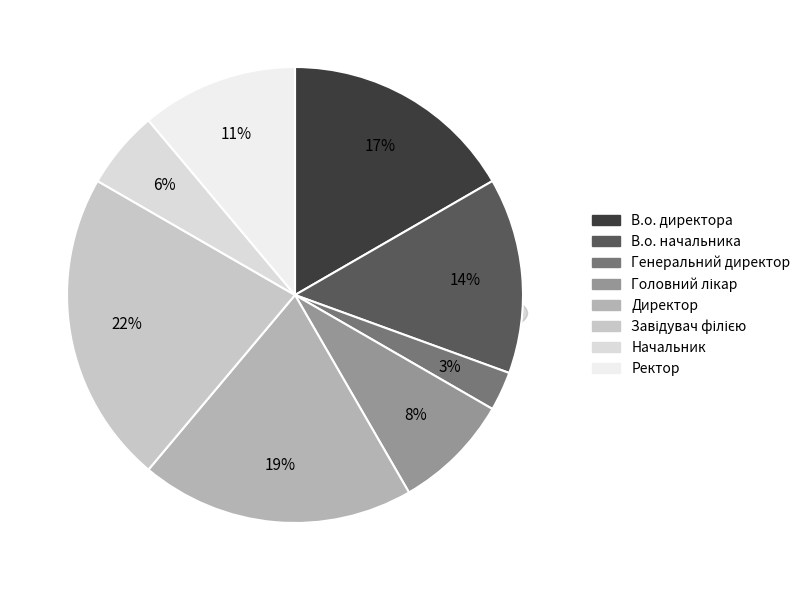

The Директор slice represents 19% of the pie. True or false?

True